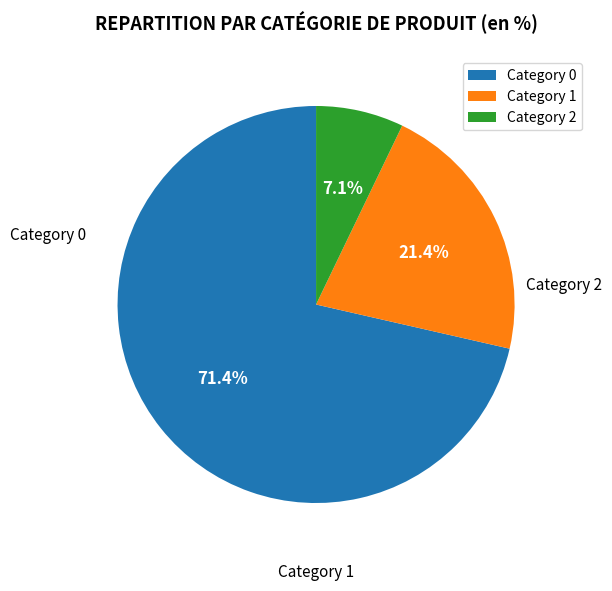

Which slice is the largest?

Category 0